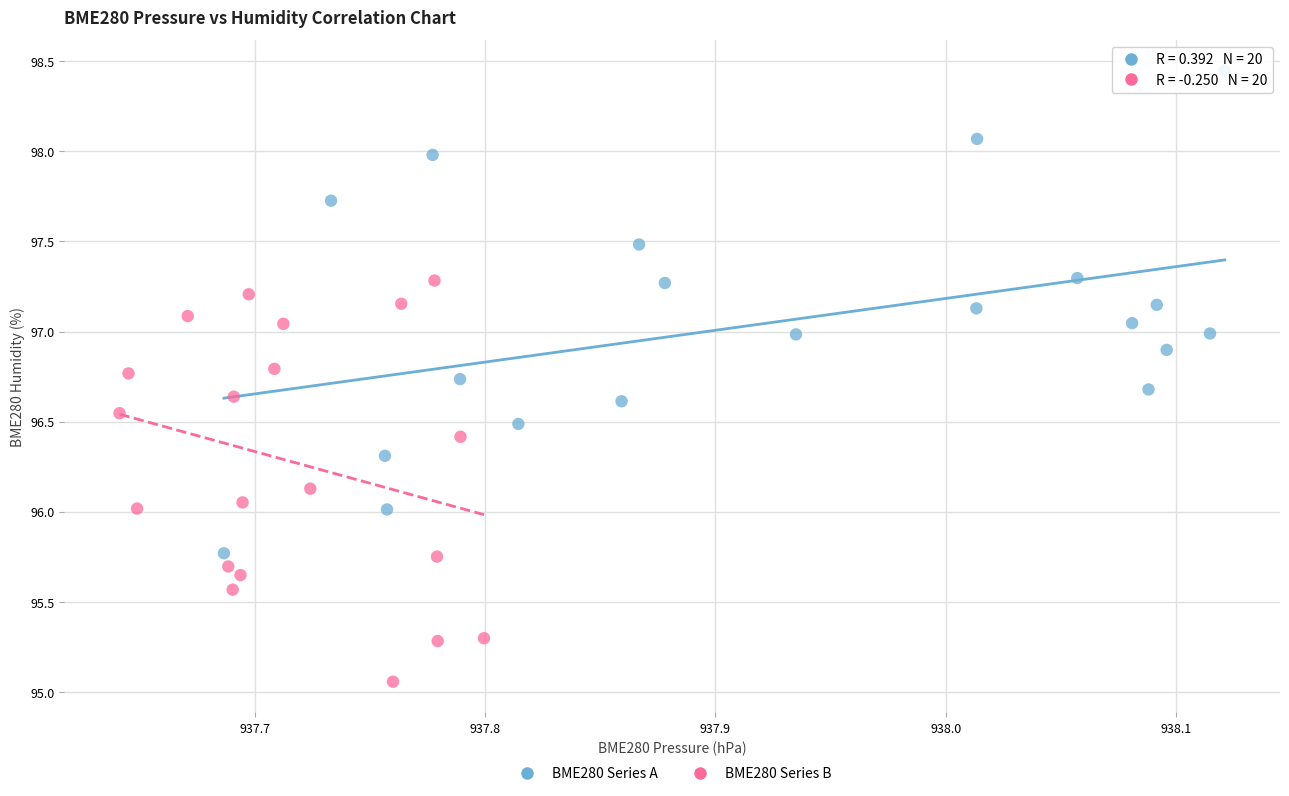

Which series has the widest spread of Y values?

BME280 Series A